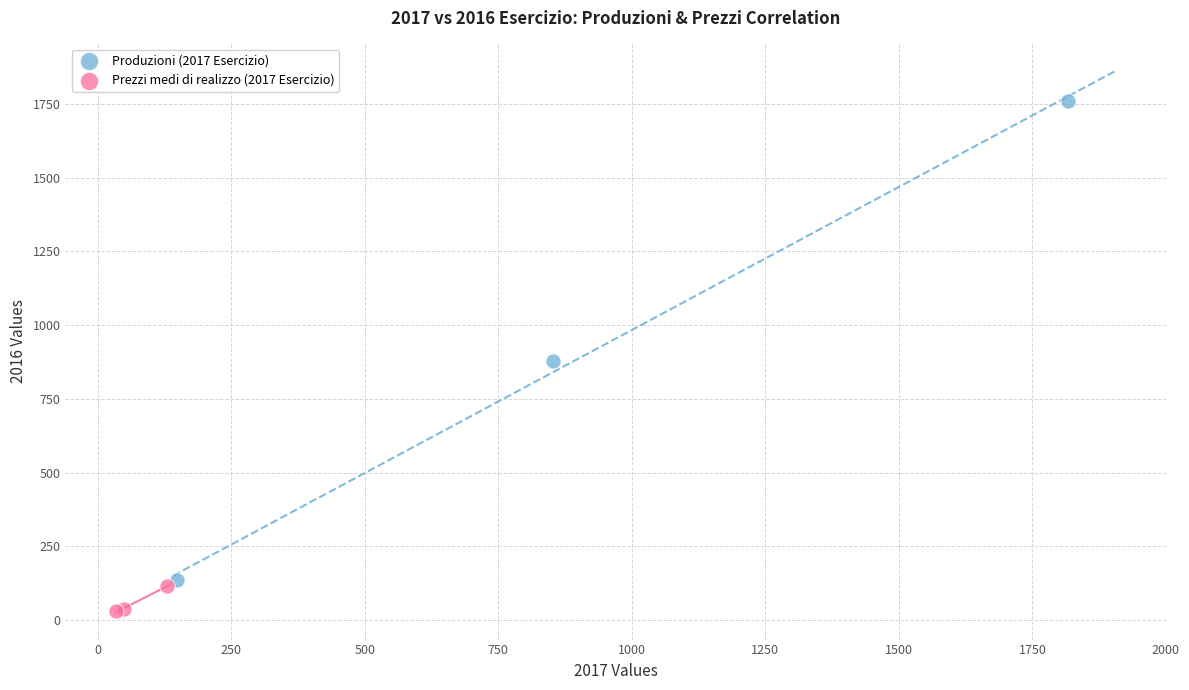

Which series reaches the maximum Y coordinate?

Produzioni (2017 Esercizio)